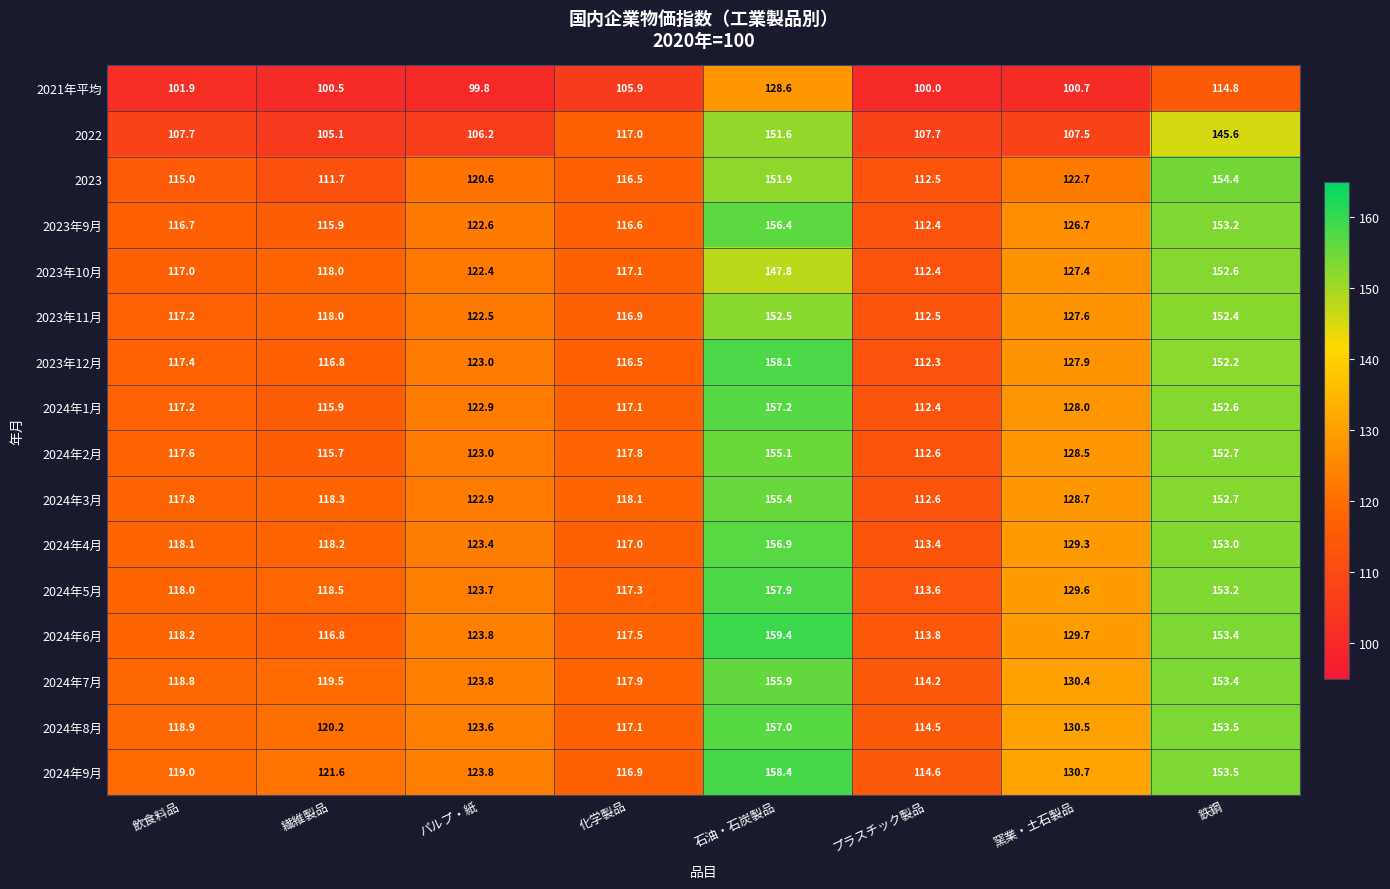

At which category is the sum across all series the highest?

石油・石炭製品